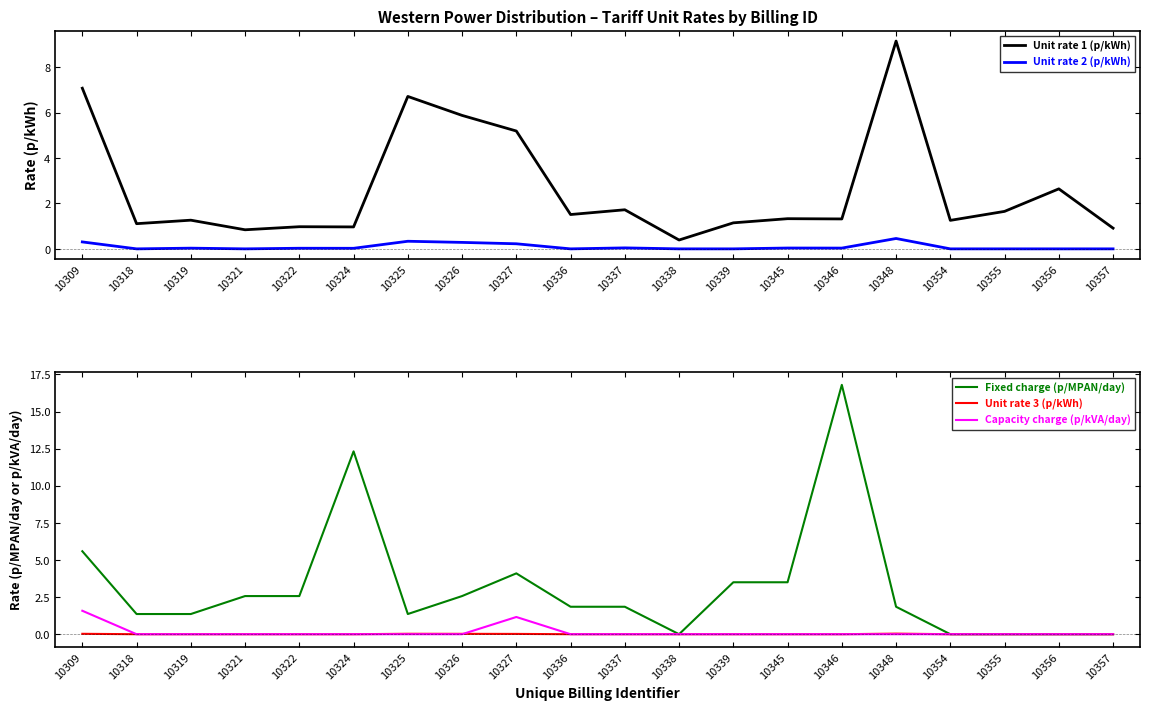

At which label does Capacity charge (p/kVA/day) reach its minimum?

10318